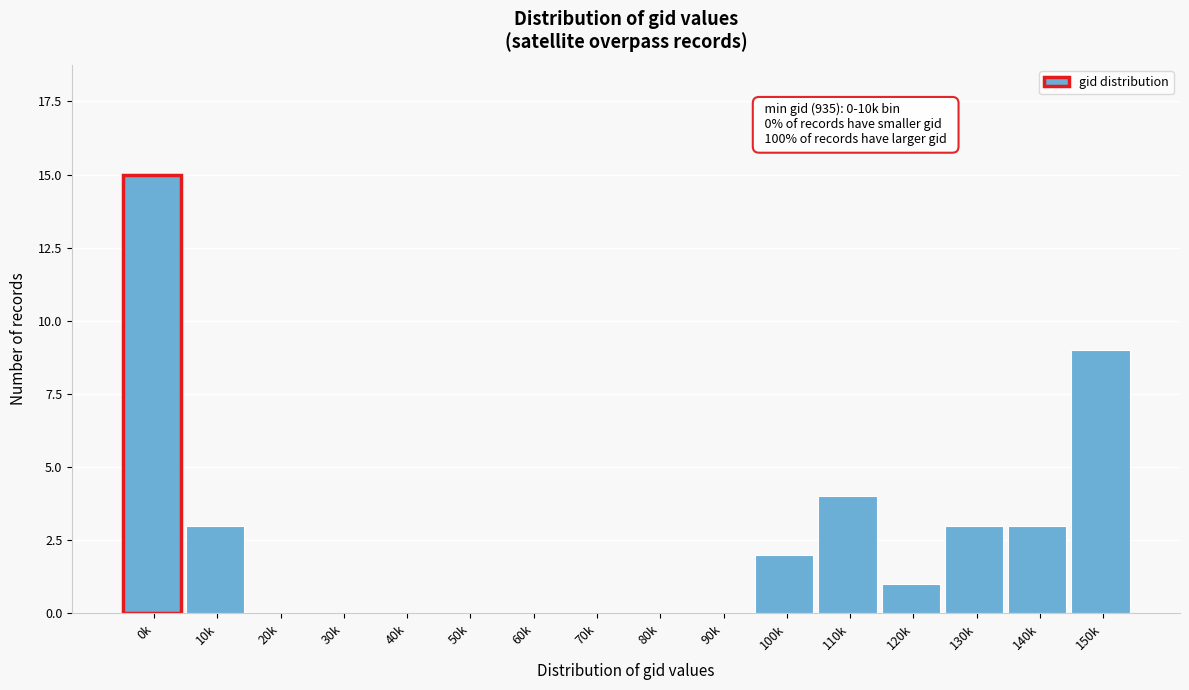

Reading right to left, what are all the values shown in this chart?

150k=9	140k=3	130k=3	120k=1	110k=4	100k=2	90k=0	80k=0	70k=0	60k=0	50k=0	40k=0	30k=0	20k=0	10k=3	0k=15